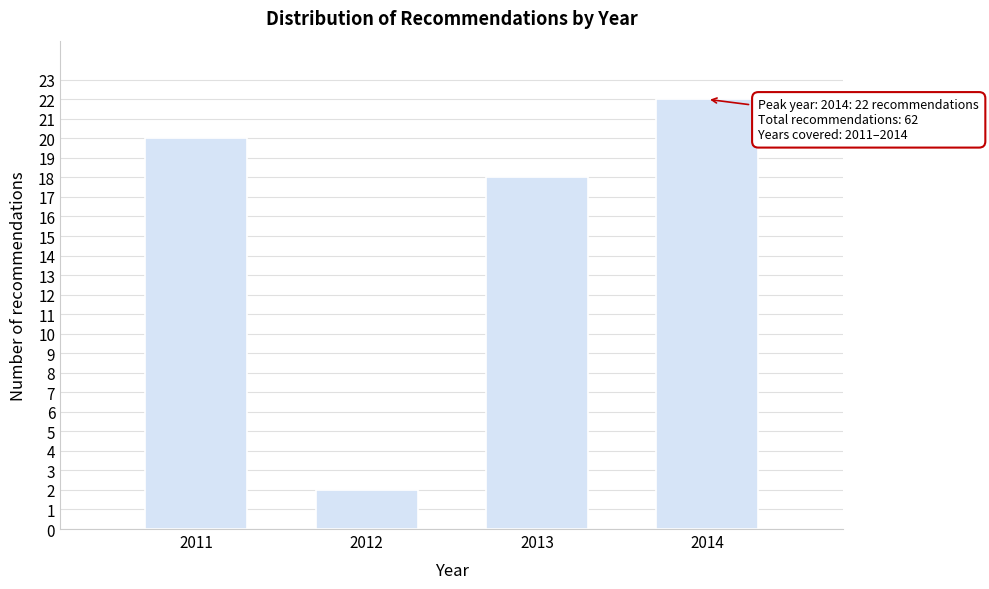

Reading right to left, extract all data points from this chart.

22	18	2	20